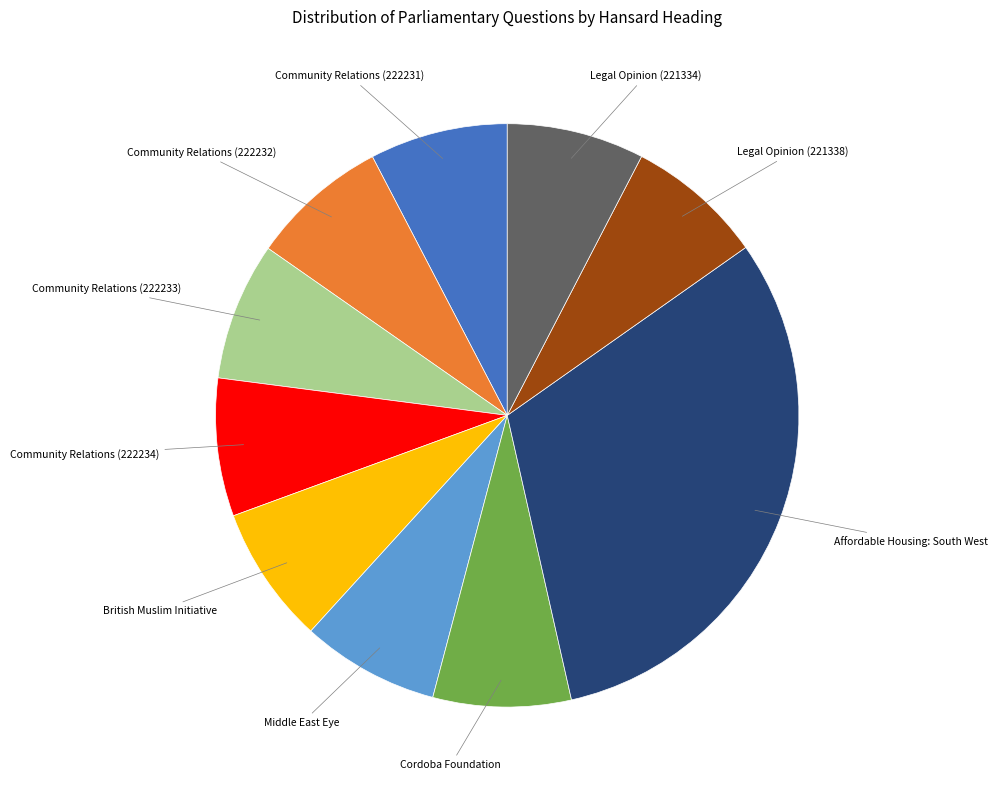

Do Community Relations (222233) and Middle East Eye together represent more than half of the pie?

No